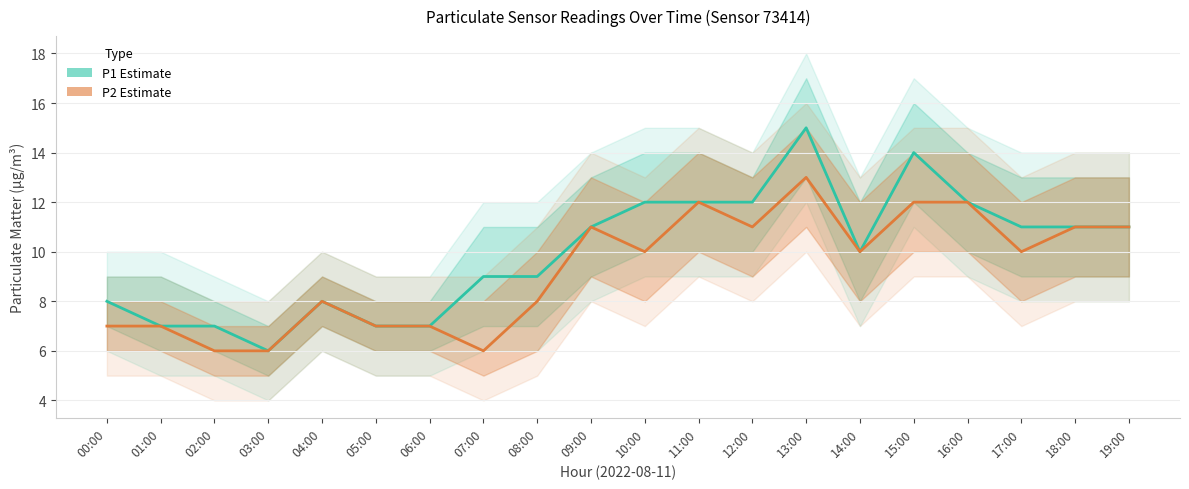

Rank the categories by P1 (estimate) value from highest to lowest.

13:00, 15:00, 10:00, 11:00, 12:00, 16:00, 09:00, 17:00, 18:00, 19:00, 14:00, 07:00, 08:00, 00:00, 04:00, 01:00, 02:00, 05:00, 06:00, 03:00